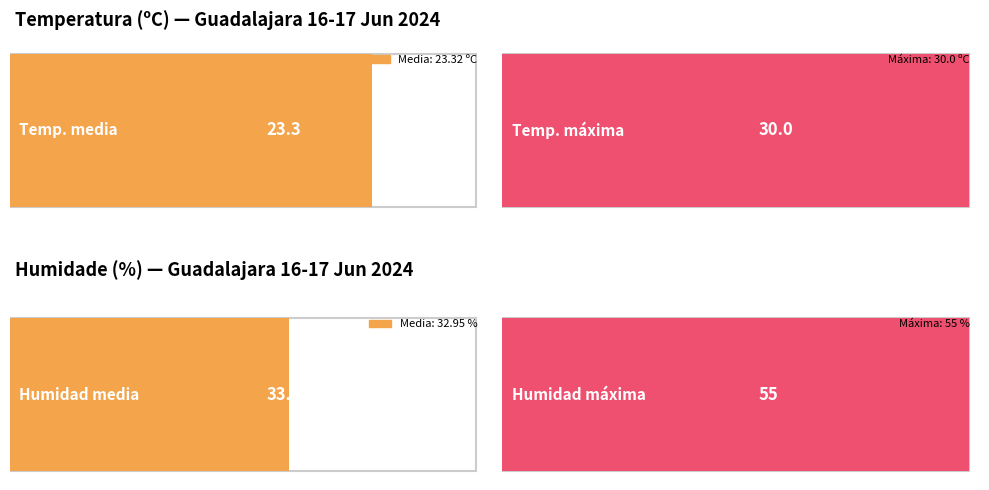

Does the chart contain any negative values?

No